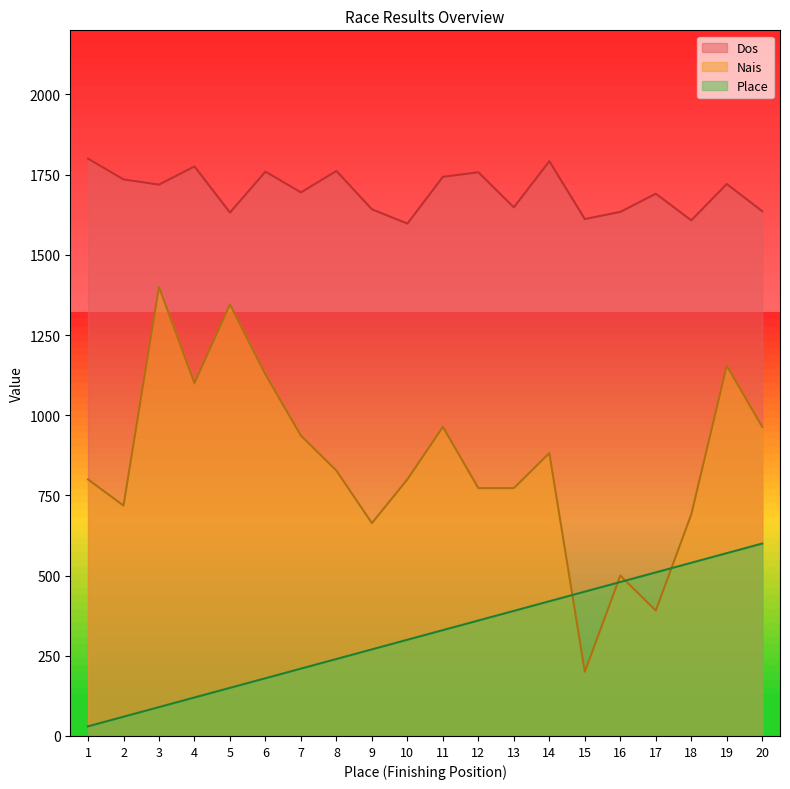

How many lines are shown in the chart?

3